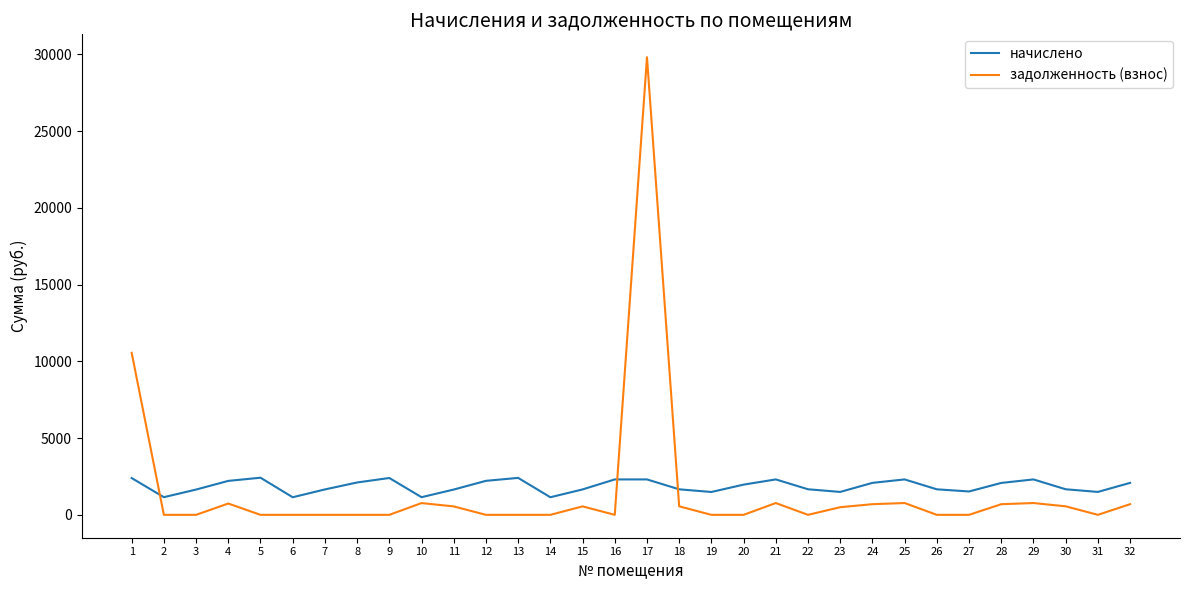

How many values in the задолженность (взнос) series exceed 0?

15